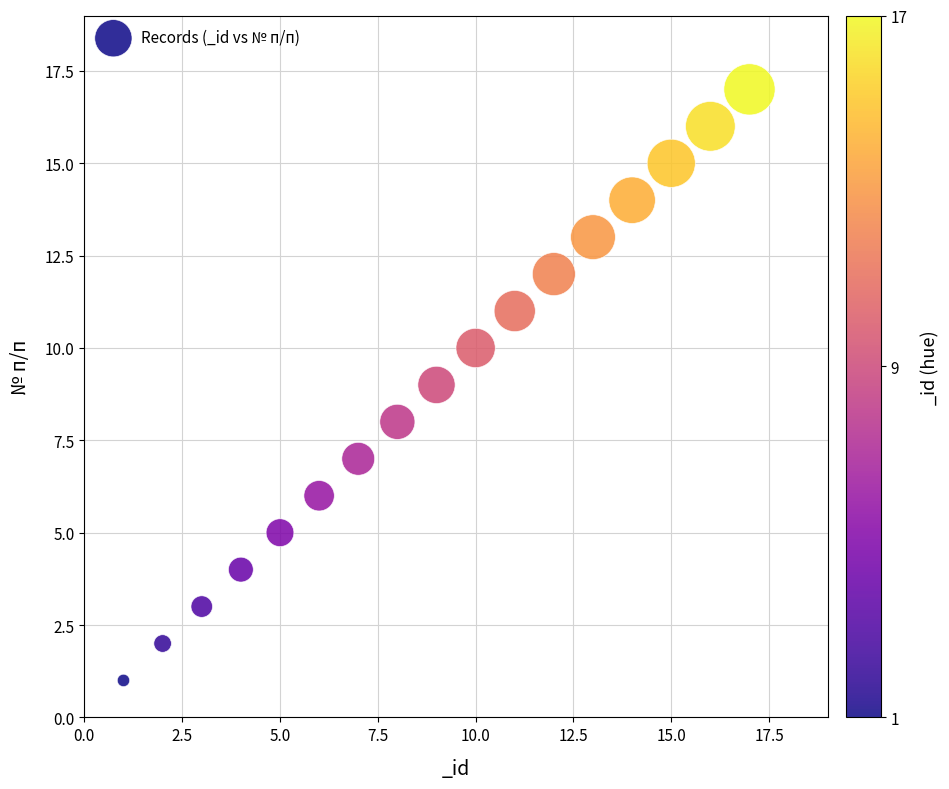

What is the range of Y values (max minus min)?

16